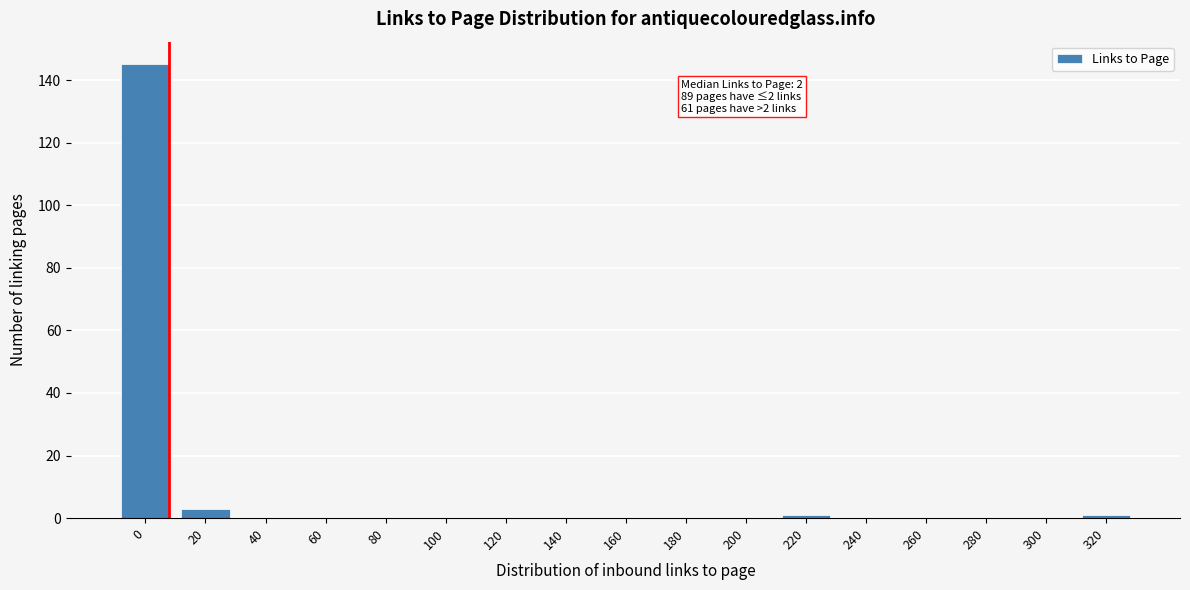

Reading right to left, extract all data points from this chart.

320=1	300=0	280=0	260=0	240=0	220=1	200=0	180=0	160=0	140=0	120=0	100=0	80=0	60=0	40=0	20=3	0=145